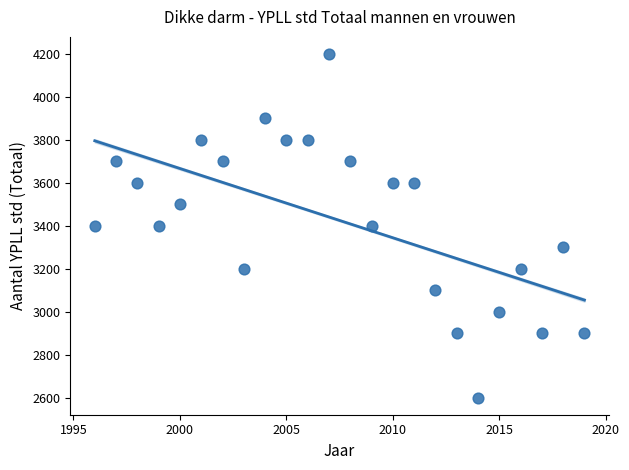

What is the range of X values (max minus min)?

23